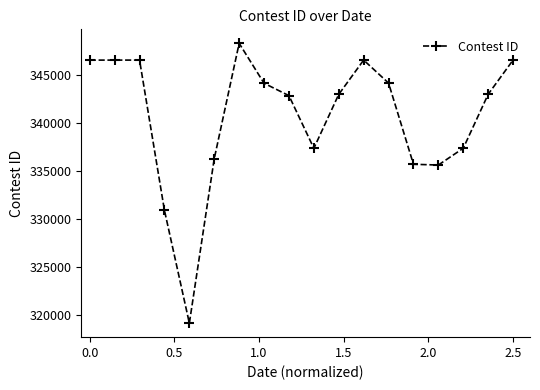

What is the value of the 4th point from the left?

330937